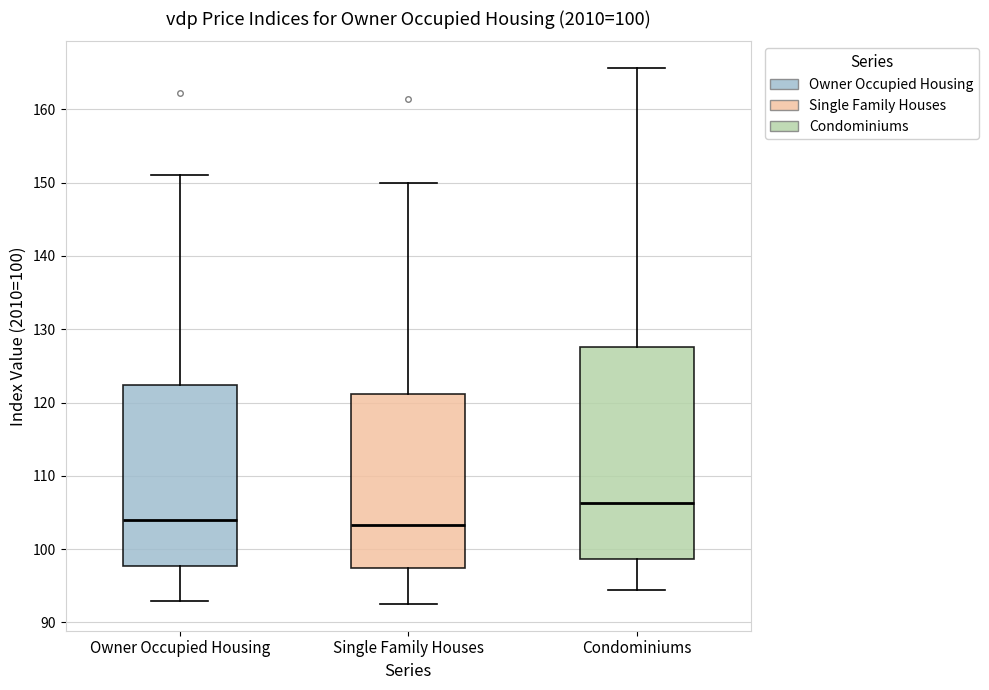

Which box is the tallest, from its lower edge to its upper edge?

Condominiums